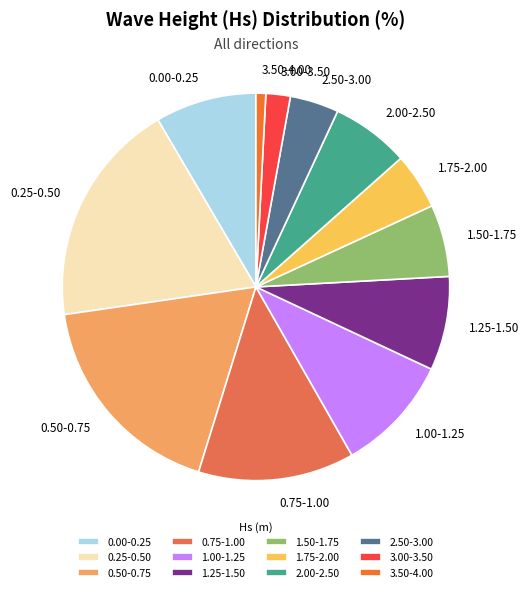

Rank the categories by value from lowest to highest.

3.50-4.00, 3.00-3.50, 2.50-3.00, 1.75-2.00, 1.50-1.75, 2.00-2.50, 1.25-1.50, 0.00-0.25, 1.00-1.25, 0.75-1.00, 0.50-0.75, 0.25-0.50